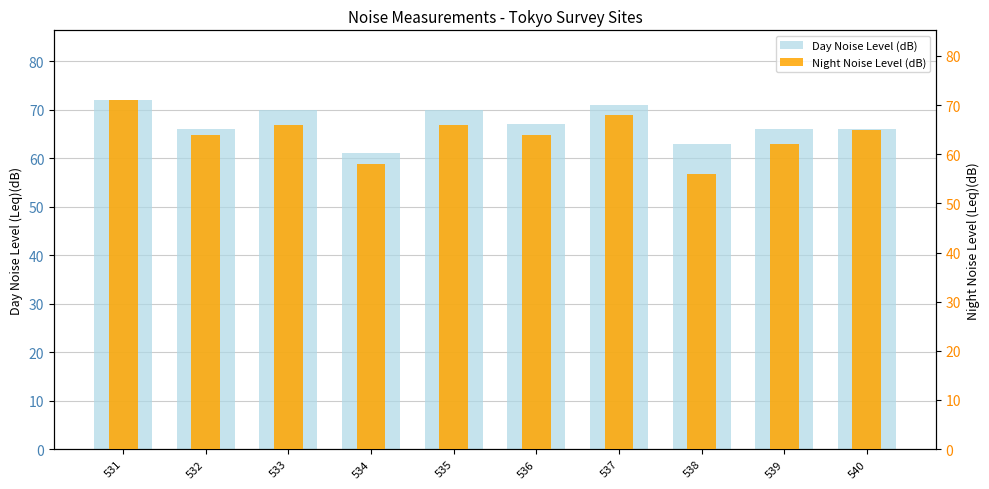

True or false: Night Noise Level (dB) has a value of 64 at 536.

True